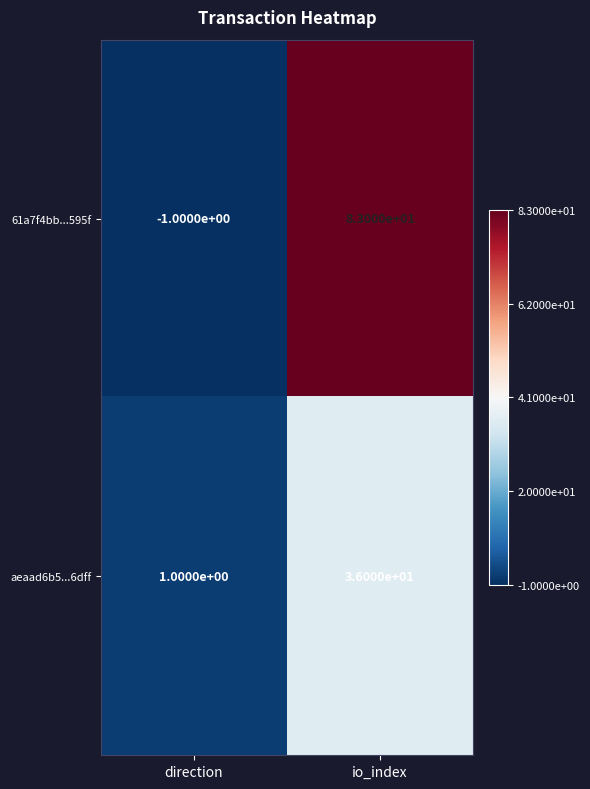

What is the difference between the maximum and minimum values in the aeaad6b5...6dff series?

35